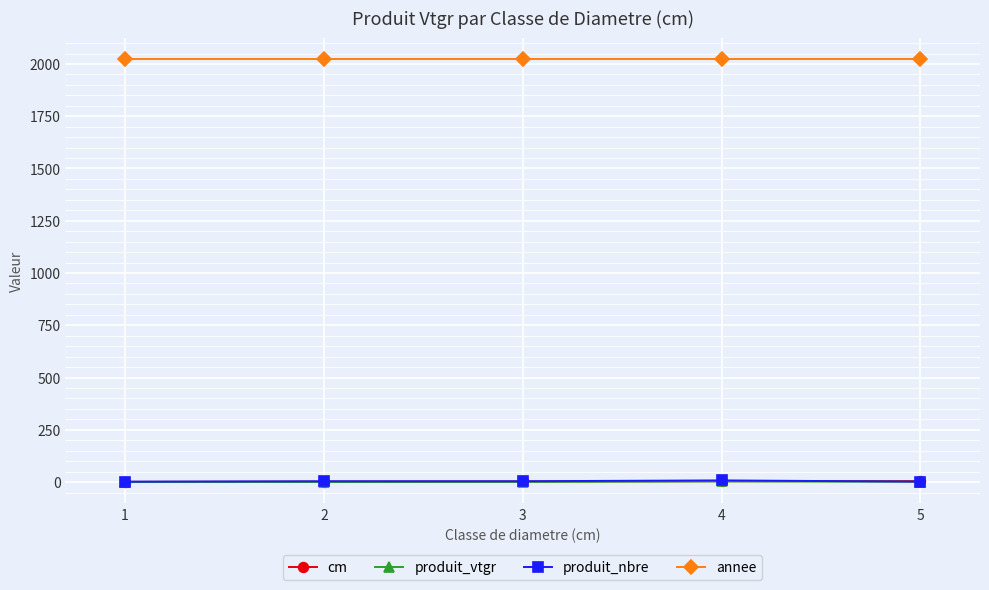

True or false: produit_vtgr has a value of 0.3 at 2.

True